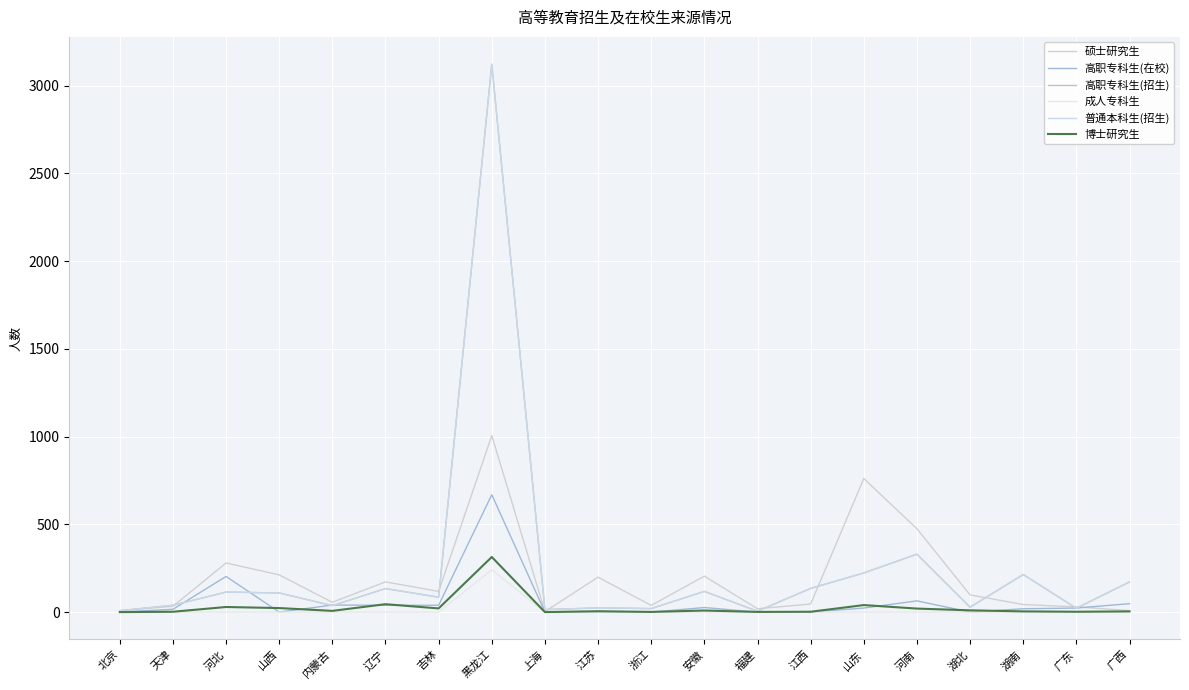

At how many categories does at least one series exceed 2744?

1